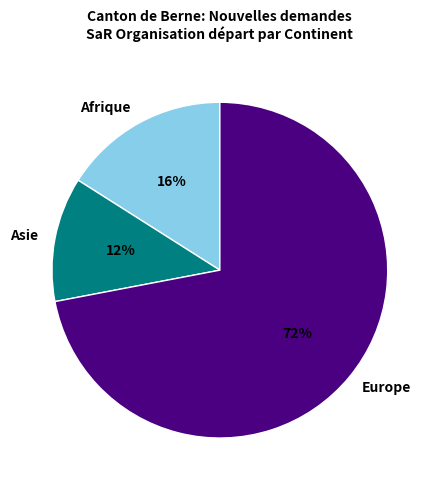

Count the number of slices in the pie.

3